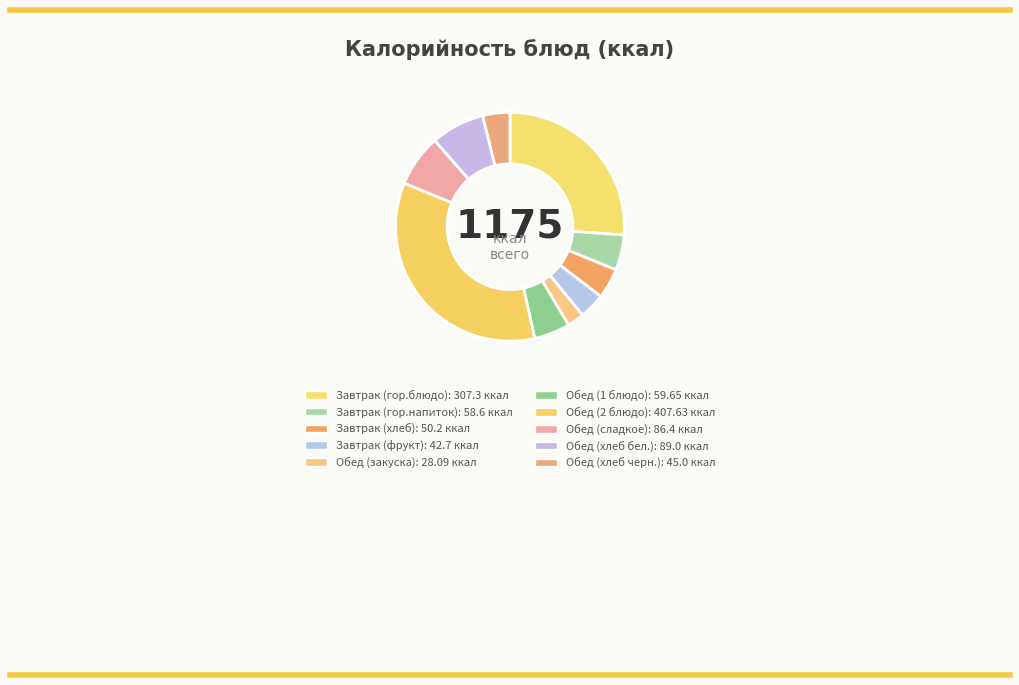

Is Завтрак (фрукт) the majority of the pie?

No